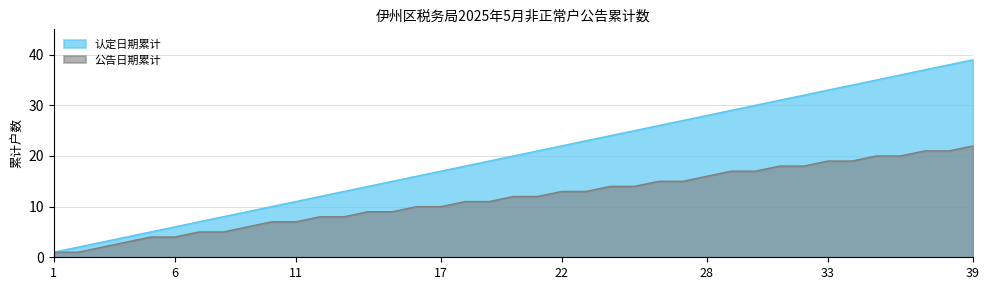

What is the average value of the 认定日期累计 series?

20